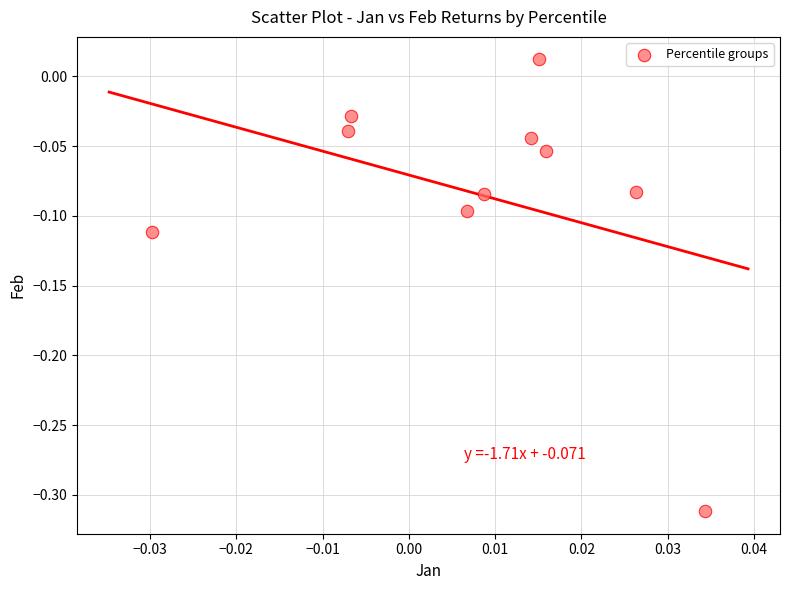

What is the range of Y values (max minus min)?

0.3